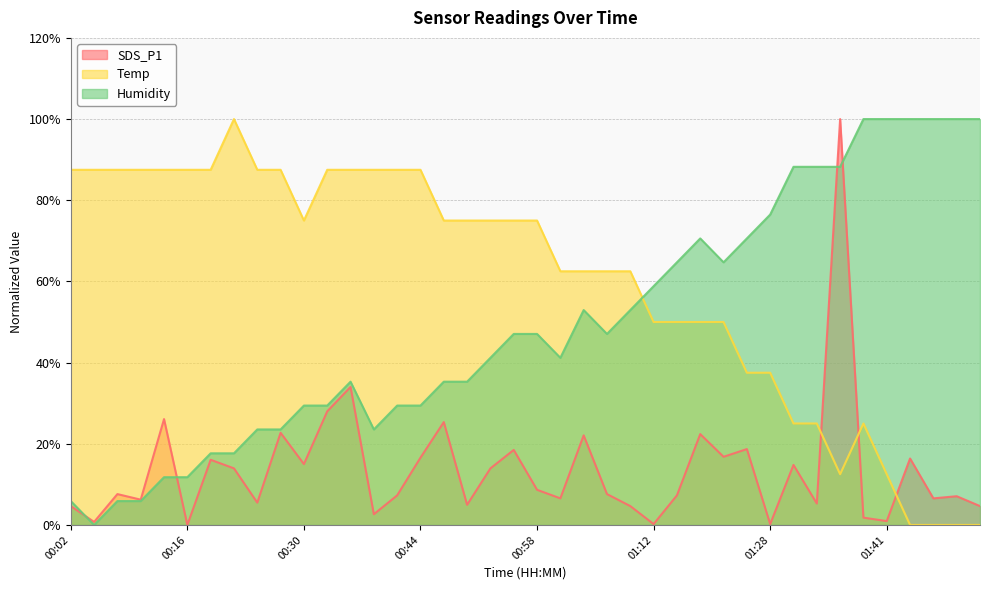

At which category is the sum across all series the highest?

01:36